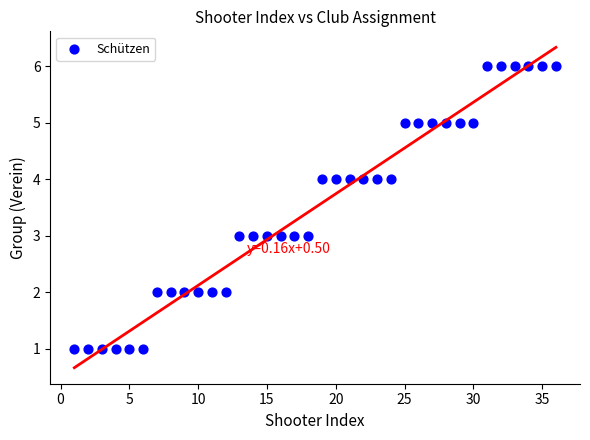

What is the range of Y values (max minus min)?

5